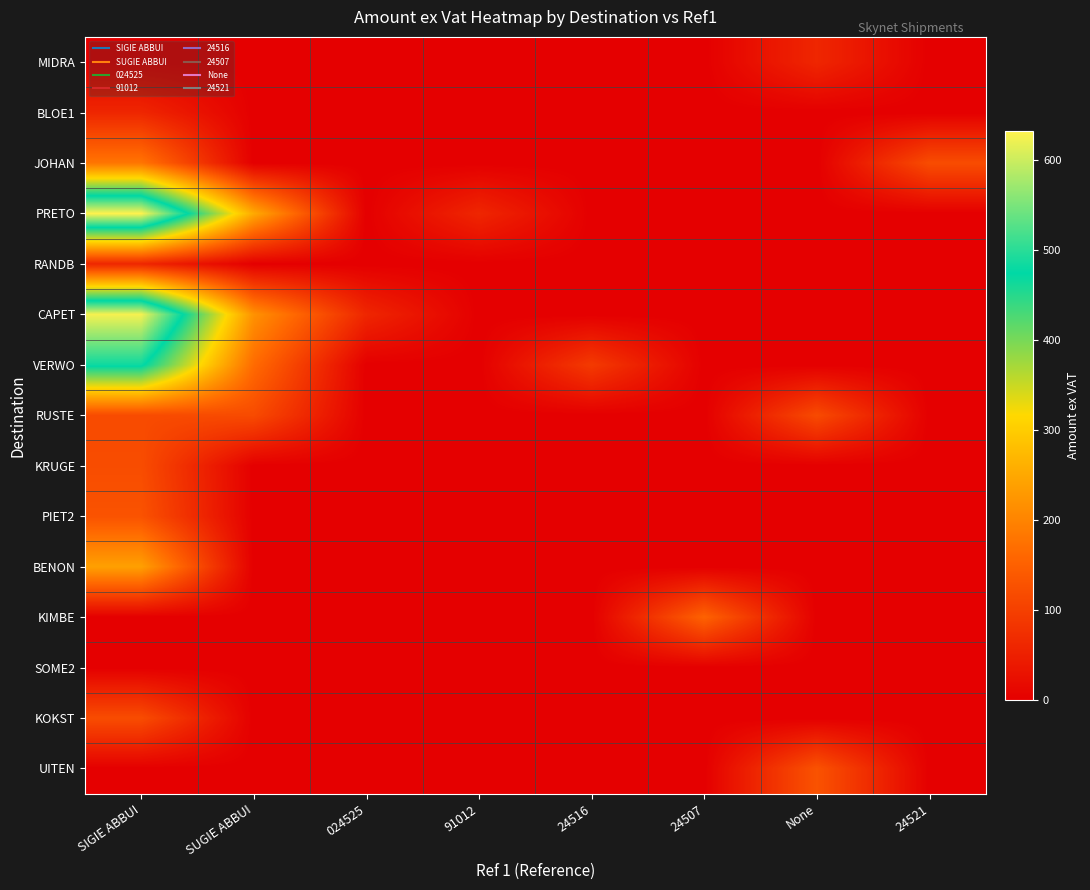

What is the maximum value shown in the chart?

632.6